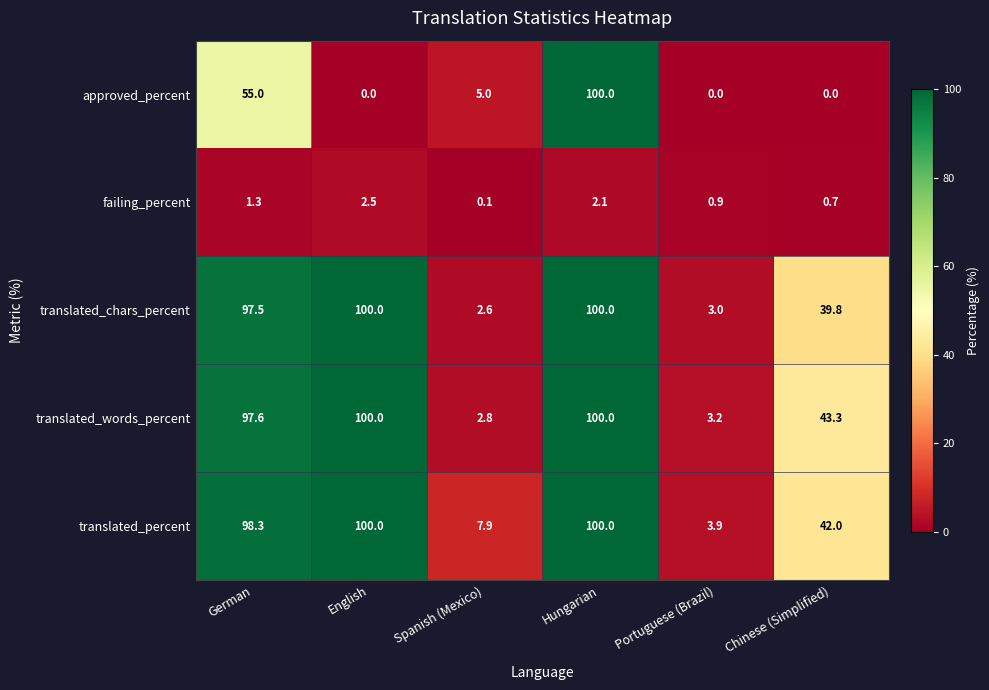

Reading left to right, transcribe all the data shown in this chart.

approved_percent: German=55.0	English=0.0	Spanish (Mexico)=5.0	Hungarian=100.0	Portuguese (Brazil)=0.0	Chinese (Simplified)=0.0
failing_percent: German=1.3	English=2.5	Spanish (Mexico)=0.1	Hungarian=2.1	Portuguese (Brazil)=0.9	Chinese (Simplified)=0.7
translated_chars_percent: German=97.5	English=100.0	Spanish (Mexico)=2.6	Hungarian=100.0	Portuguese (Brazil)=3.0	Chinese (Simplified)=39.8
translated_words_percent: German=97.6	English=100.0	Spanish (Mexico)=2.8	Hungarian=100.0	Portuguese (Brazil)=3.2	Chinese (Simplified)=43.3
translated_percent: German=98.3	English=100.0	Spanish (Mexico)=7.9	Hungarian=100.0	Portuguese (Brazil)=3.9	Chinese (Simplified)=42.0